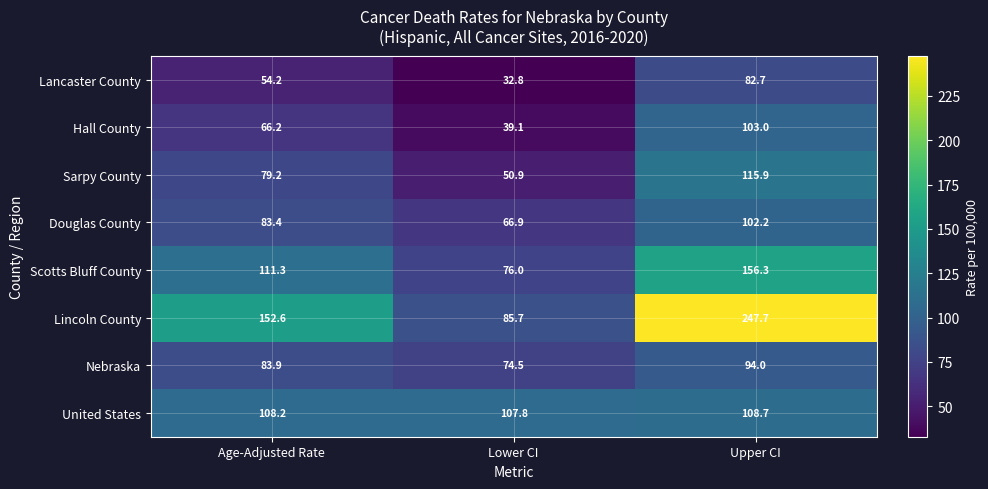

Reading left to right, transcribe all the data shown in this chart.

Lancaster County: 54.2	32.8	82.7
Hall County: 66.2	39.1	103.0
Sarpy County: 79.2	50.9	115.9
Douglas County: 83.4	66.9	102.2
Scotts Bluff County: 111.3	76.0	156.3
Lincoln County: 152.6	85.7	247.7
Nebraska: 83.9	74.5	94.0
United States: 108.2	107.8	108.7